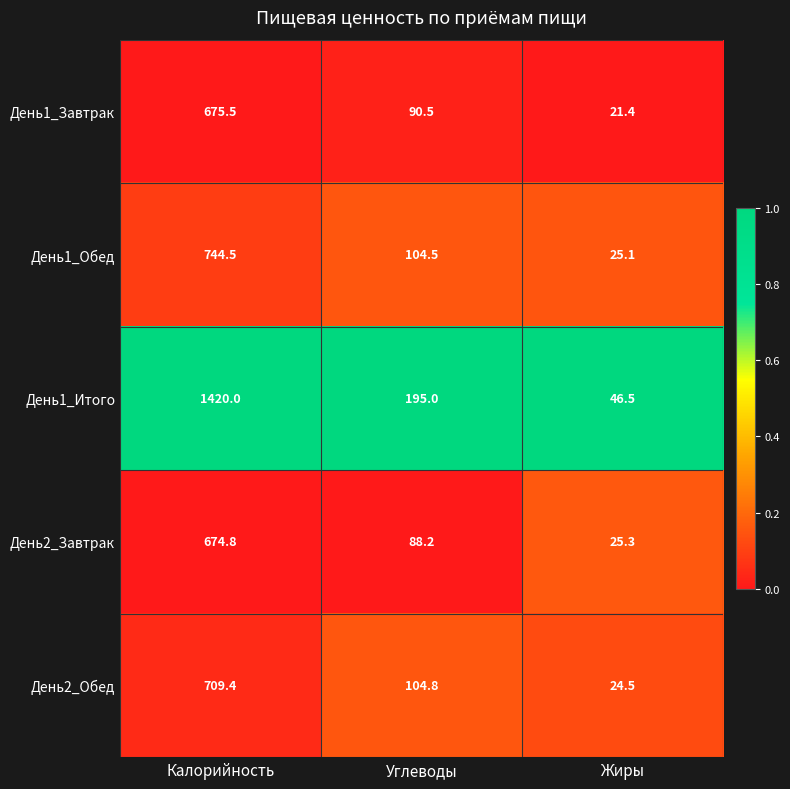

True or false: День2_Завтрак has a value of 1078.7 at Калорийность.

False